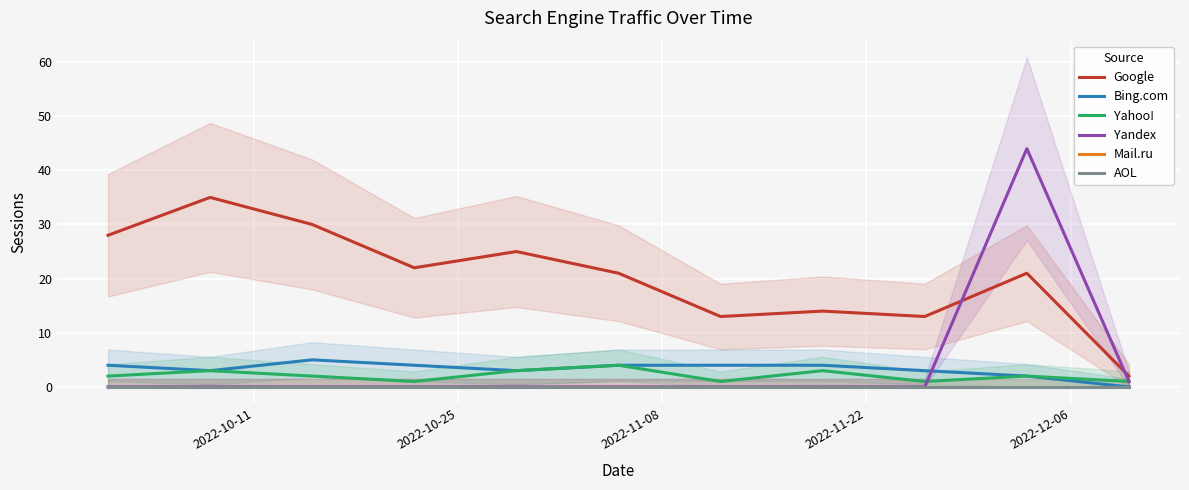

How many data points in Google are less than 21?

4